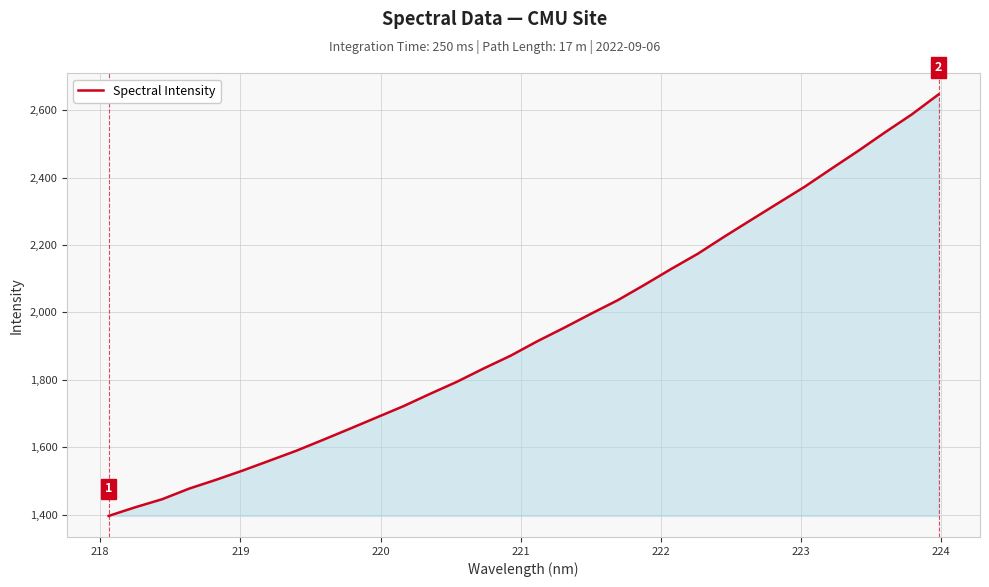

What is the difference between the maximum and minimum values?

1250.5